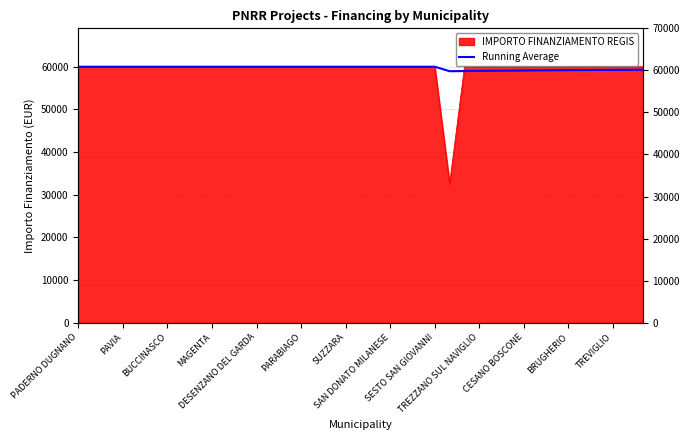

How many data points does each series have?

39